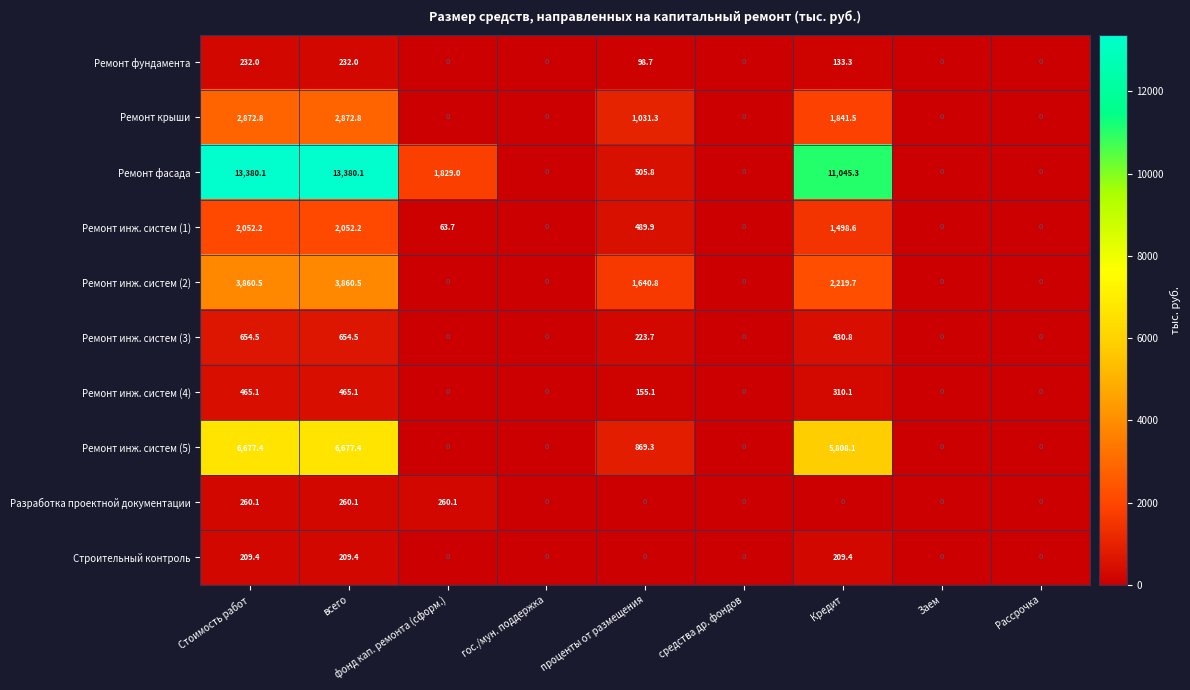

What is the average value of the Разработка проектной документации series?

86.7